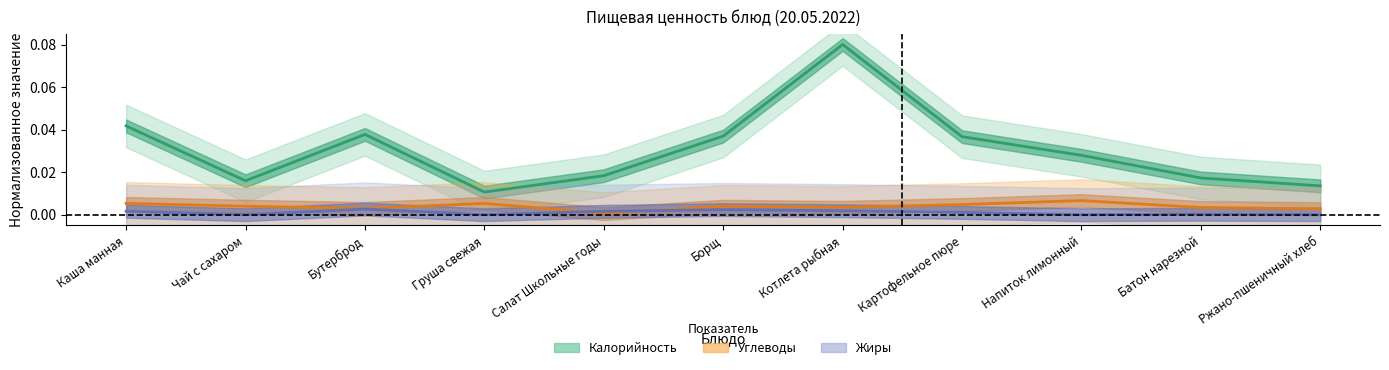

Which series has the largest range (max minus min)?

Калорийность